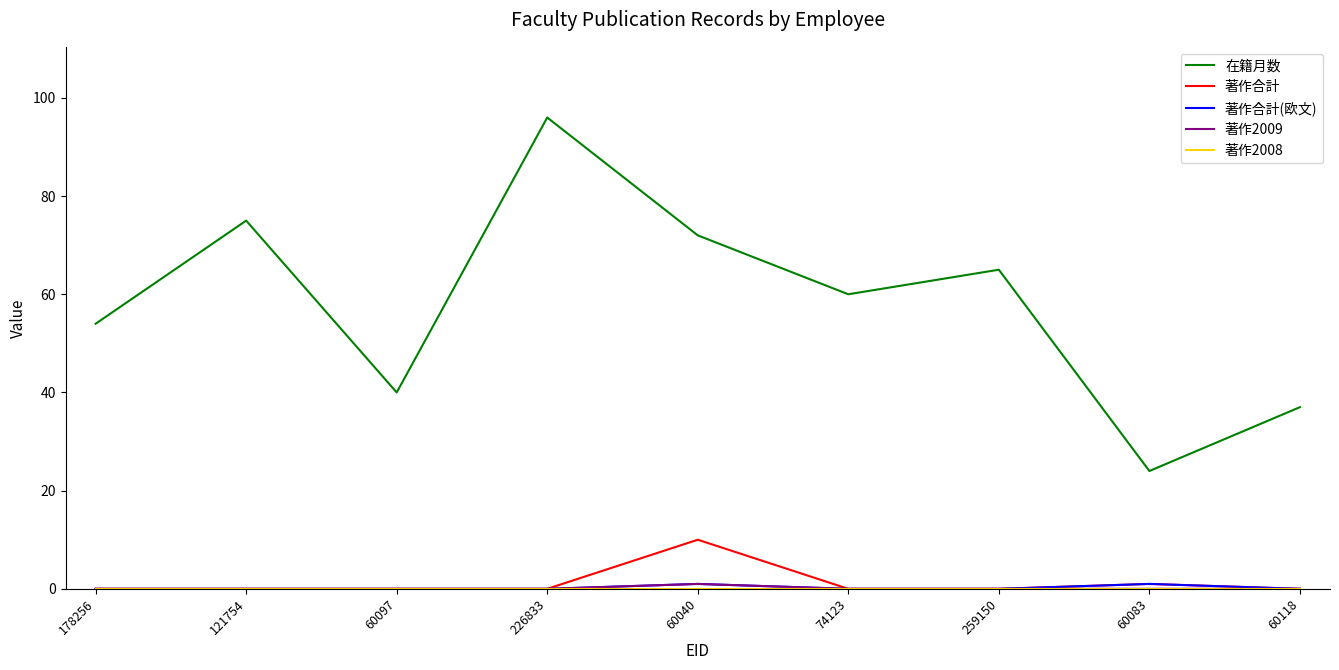

What is the total value across all series at 259150?

65